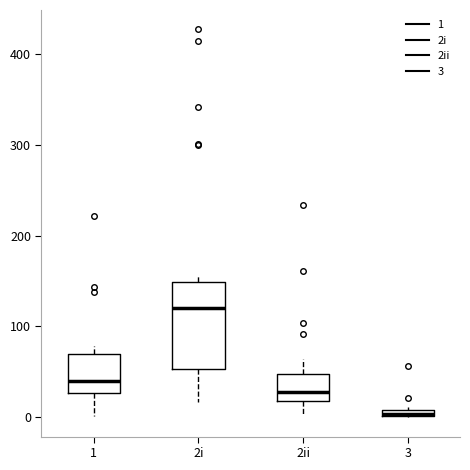

Comparing the boxes themselves (not the whiskers), which one is the tallest?

2i